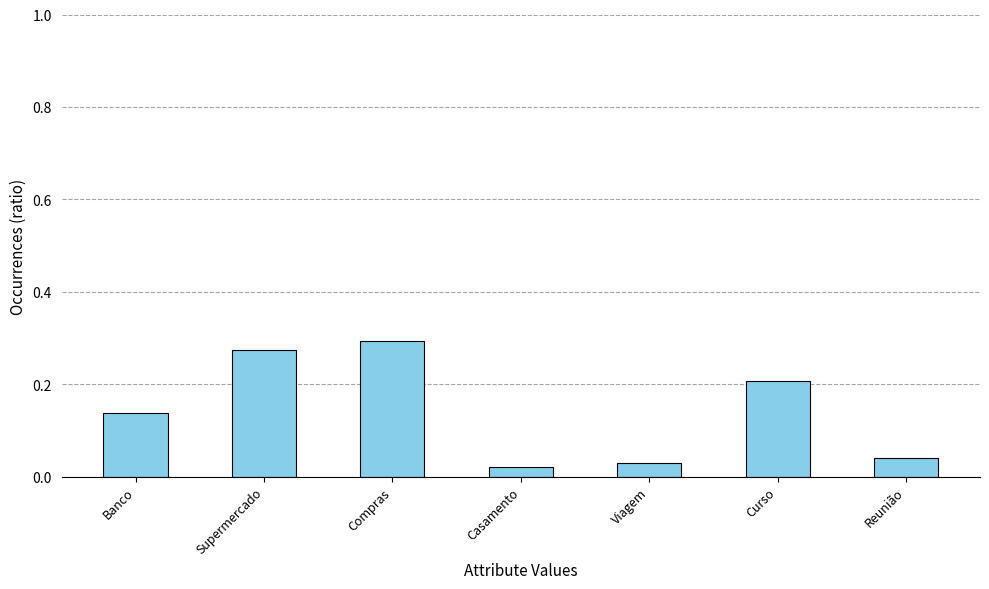

What is the label of the 3rd bar from the right?

Viagem